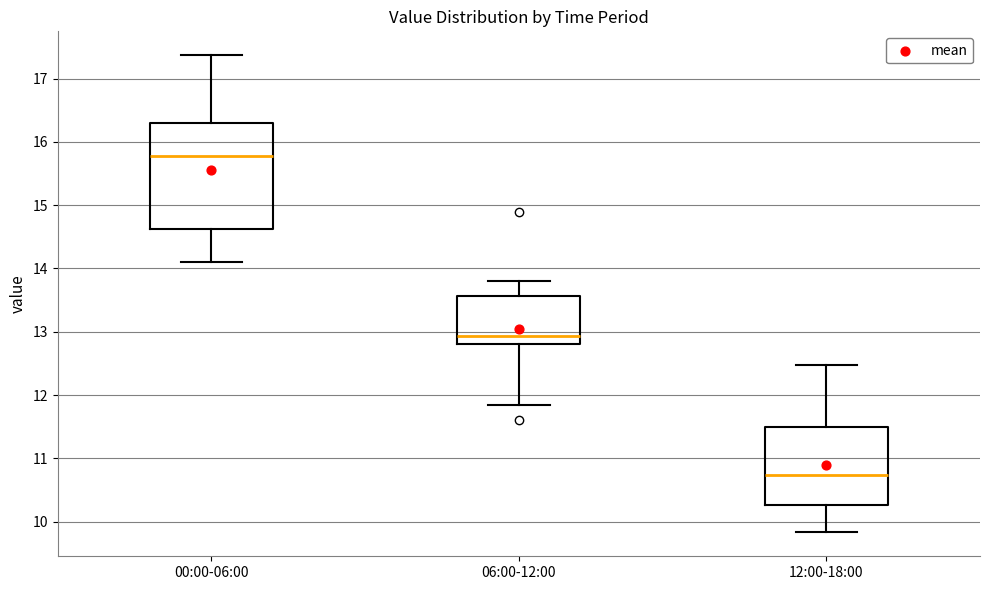

Which box has the lowest median line?

12:00-18:00